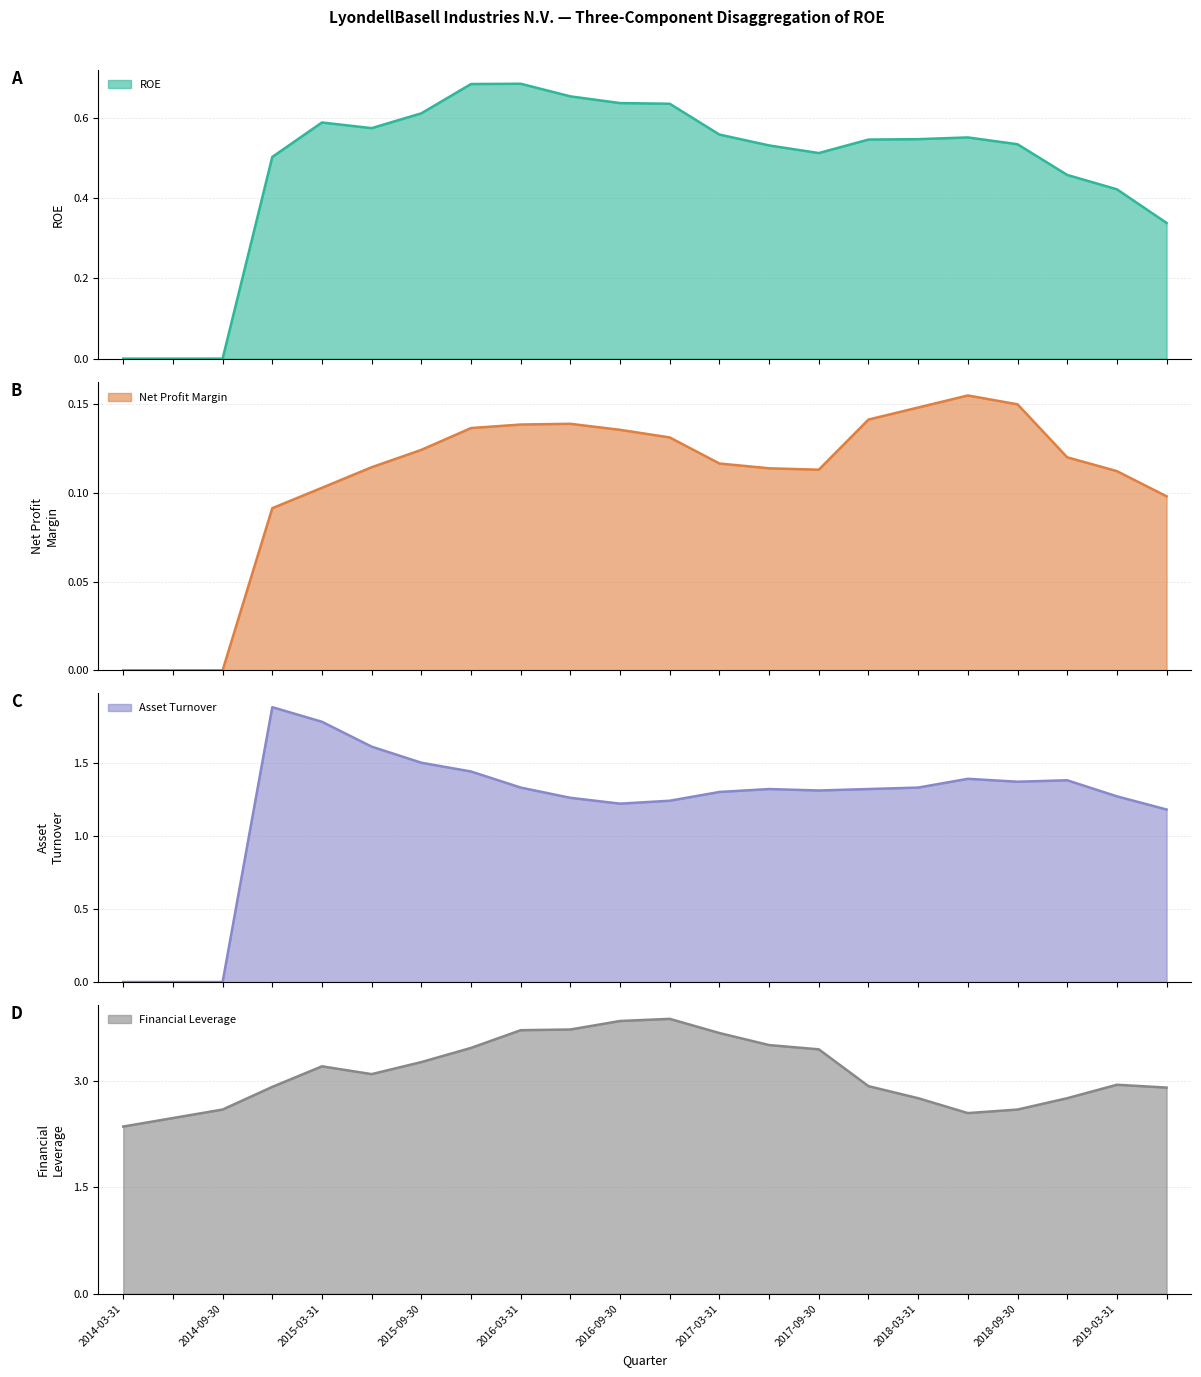

Where is the first local minimum for Financial Leverage?

2015-06-30